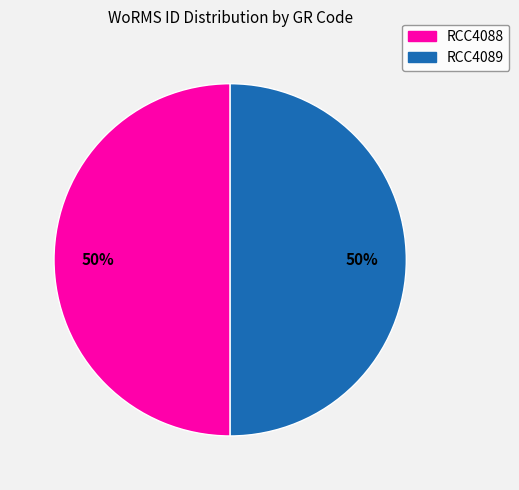

To the nearest percent, what is the combined percentage of RCC4088 and RCC4089?

100%